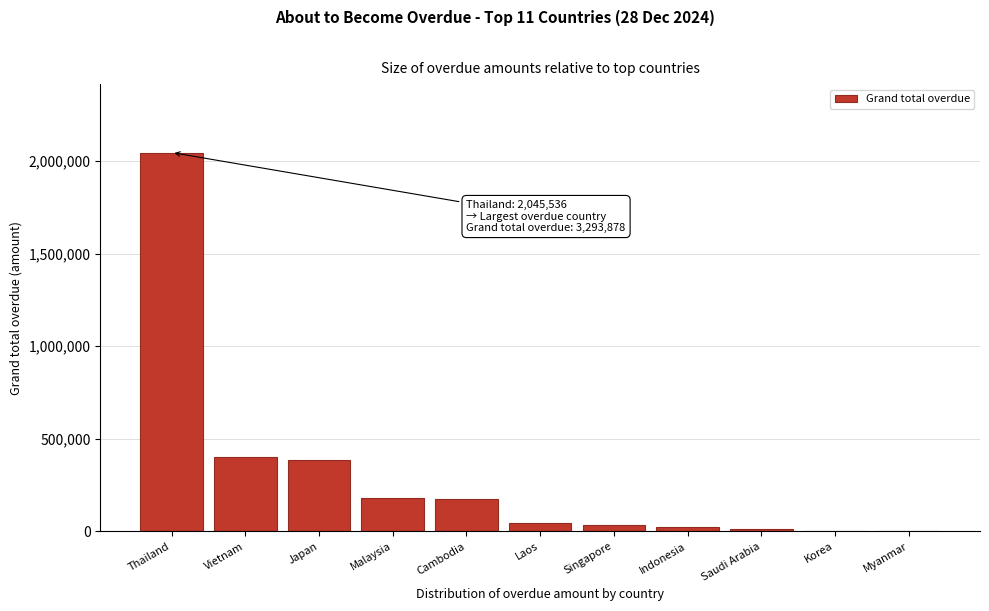

Read the value at Vietnam.

402501.7